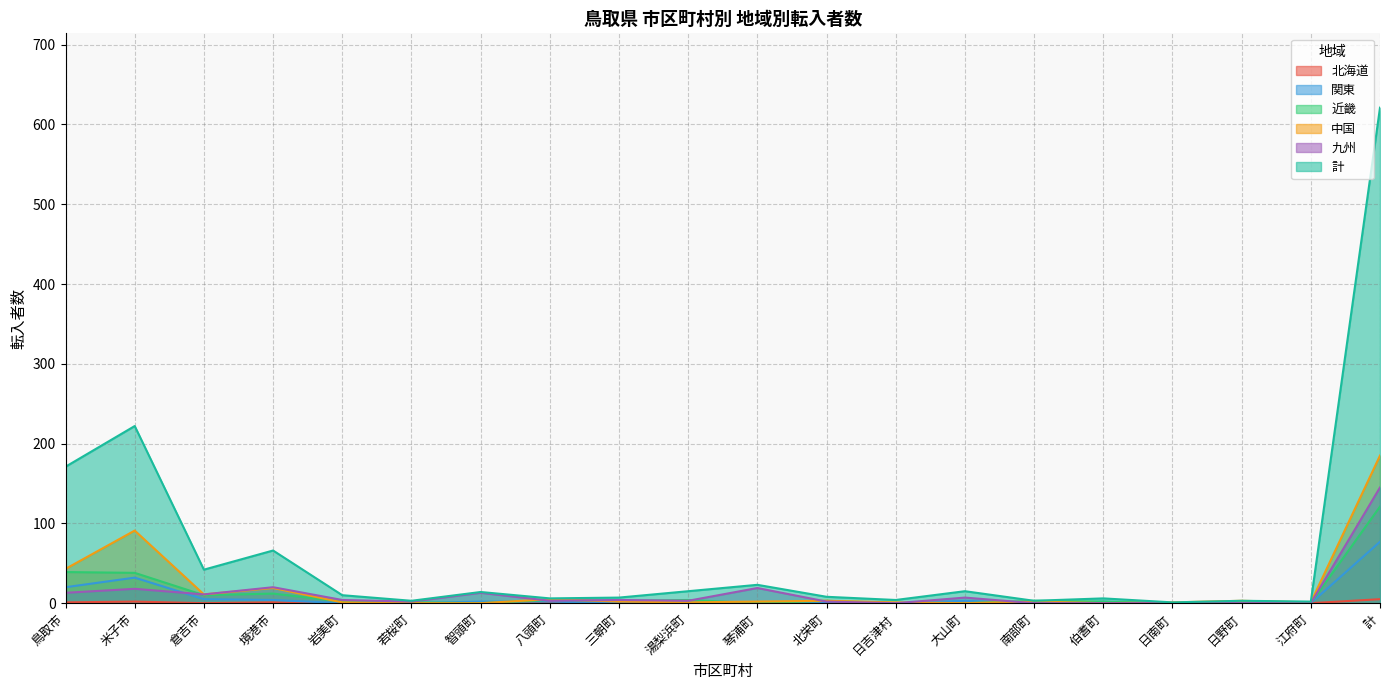

How many interior local peaks does the 九州 series have?

6